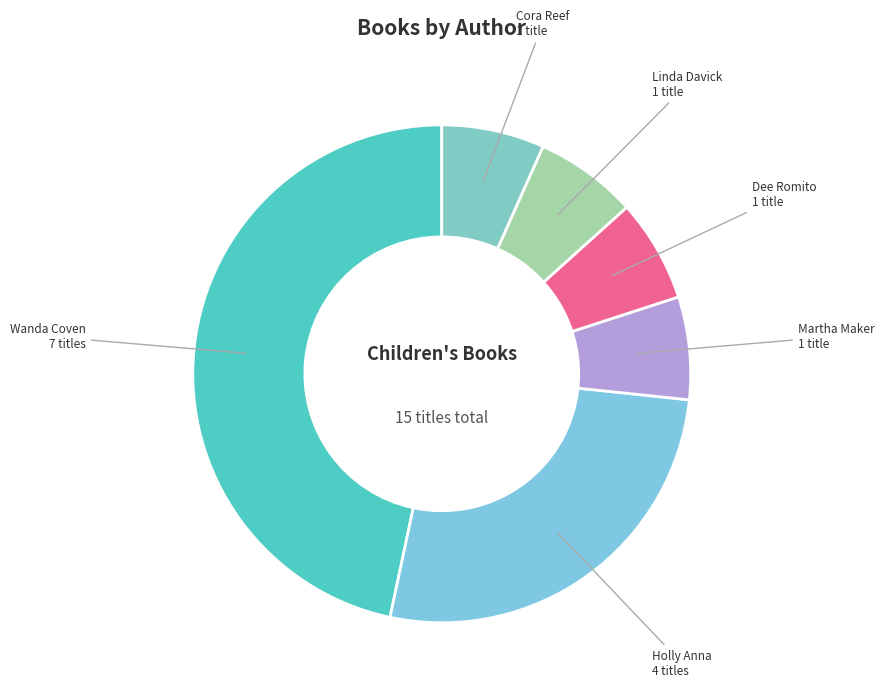

Which slice is the smallest?

Martha Maker (2138745115)